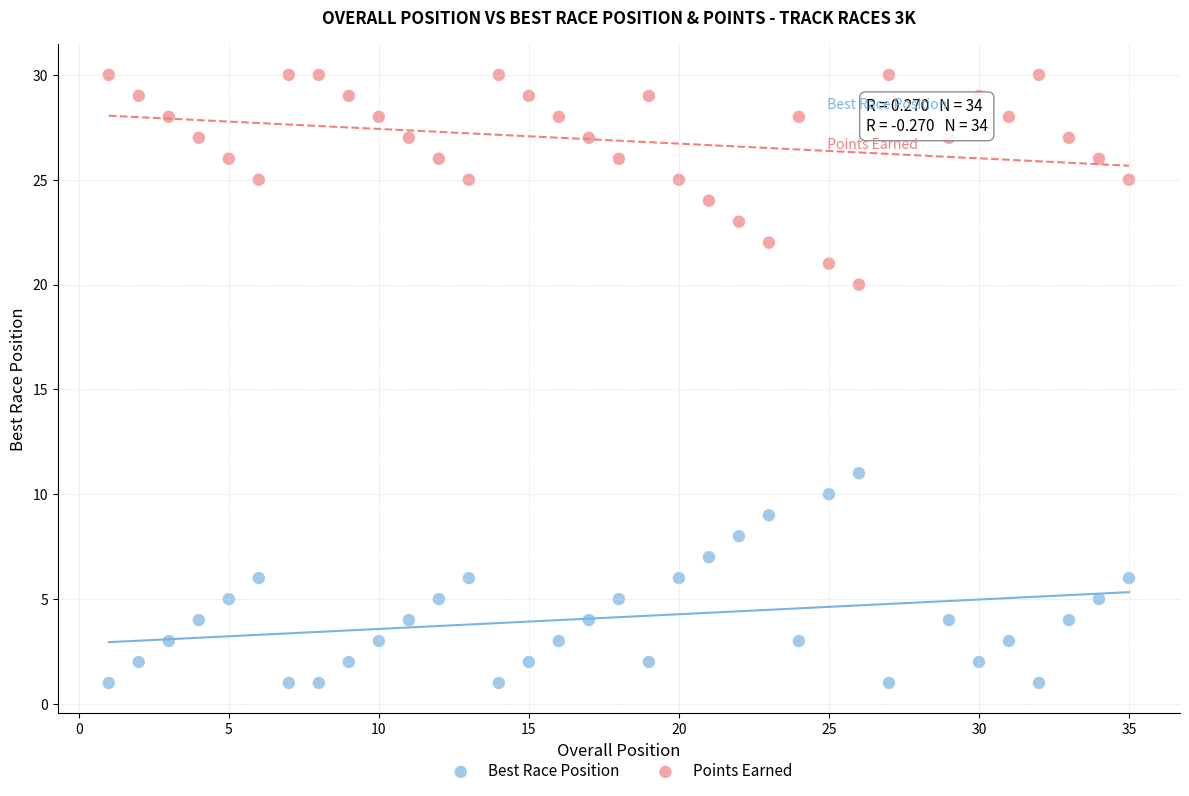

Which series contains the highest Y value?

Points Earned